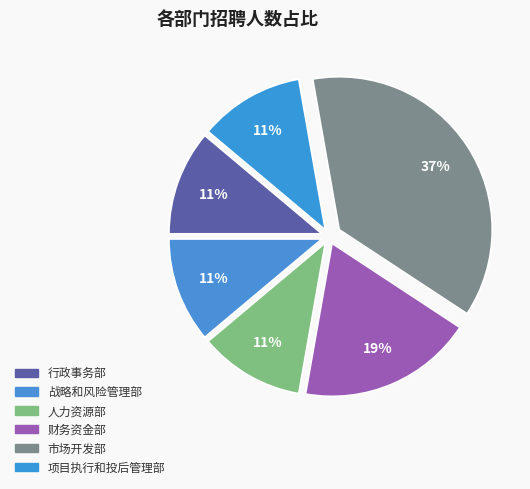

How many segments does this pie chart have?

6